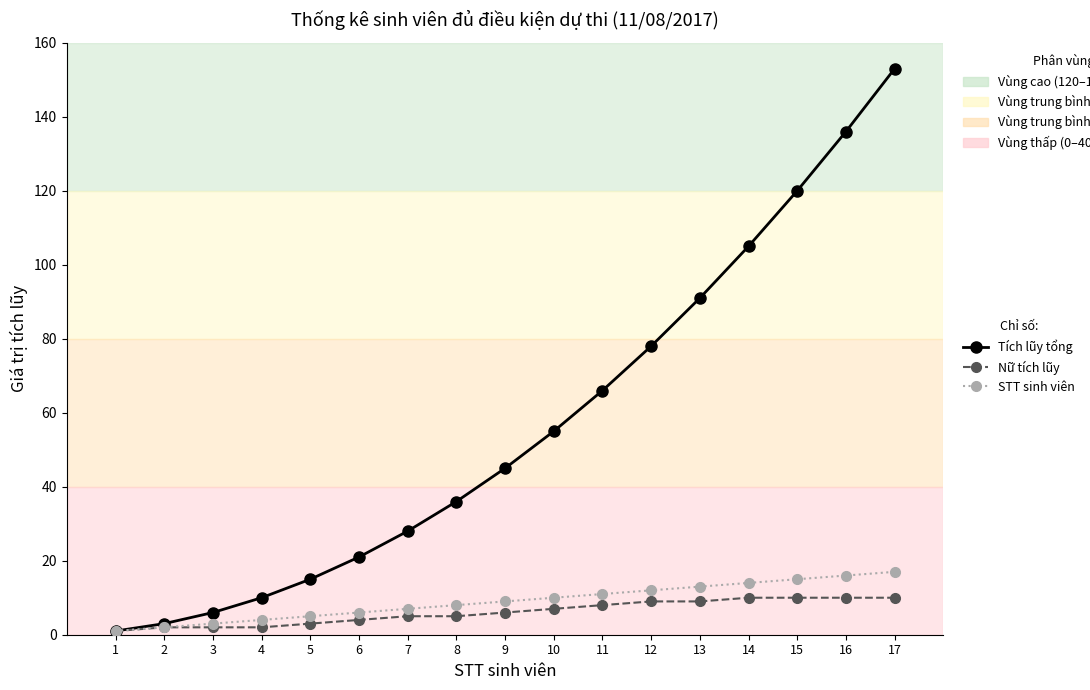

Rank the categories by Tích lũy tổng value from highest to lowest.

17, 16, 15, 14, 13, 12, 11, 10, 9, 8, 7, 6, 5, 4, 3, 2, 1